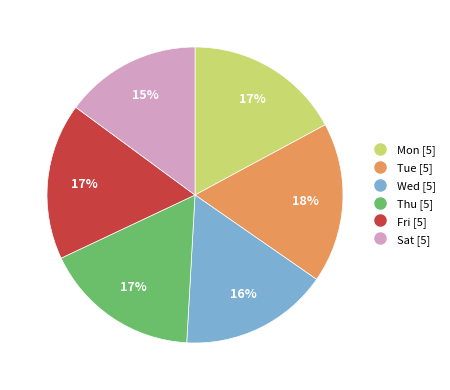

Which category has the smallest portion of the pie?

Sat